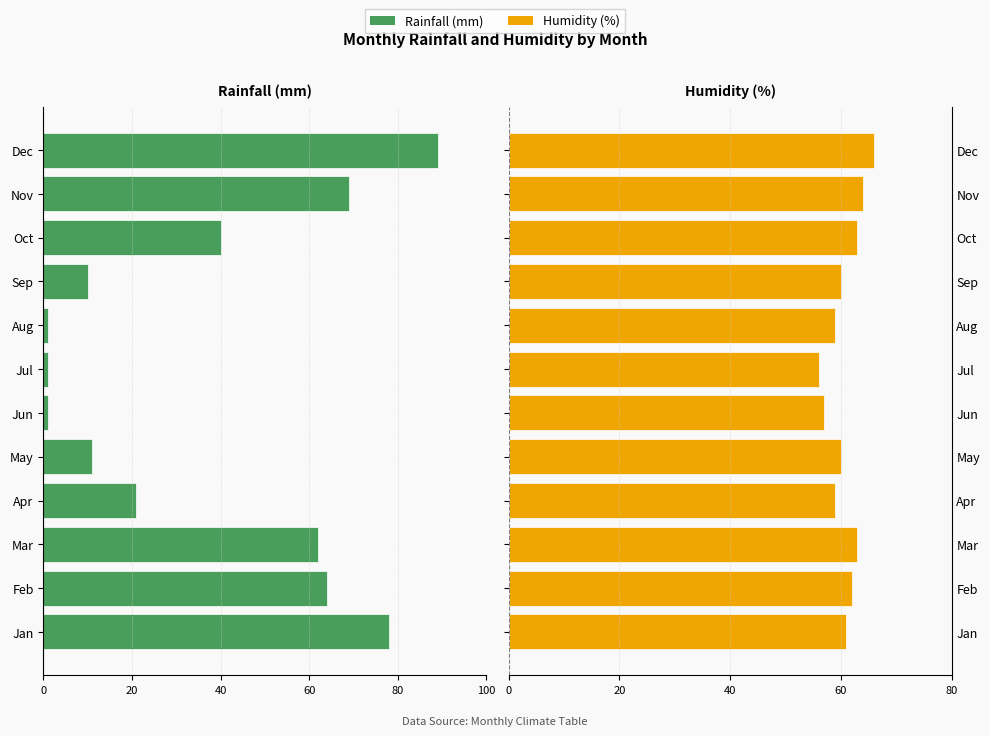

What is the sum of all Humidity (%) values?

730